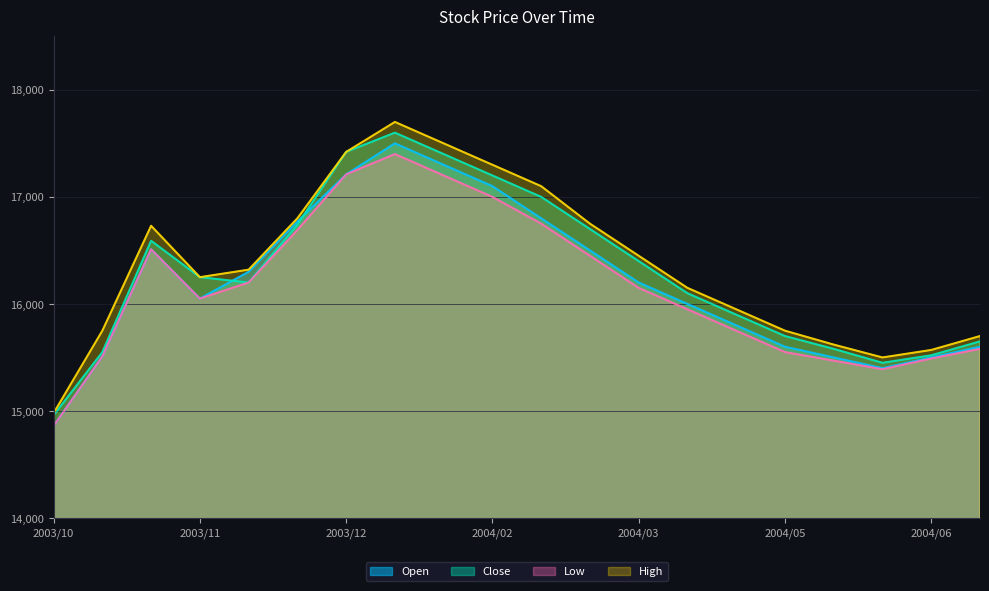

At which category does Low reach its first local peak?

2003/10/31